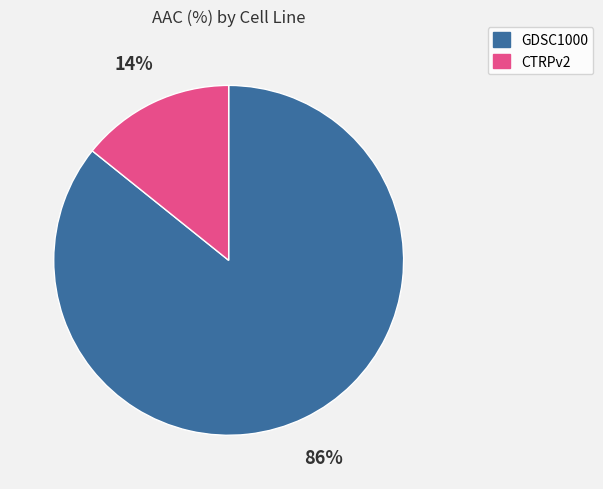

Do GDSC1000 and CTRPv2 together represent more than half of the pie?

Yes